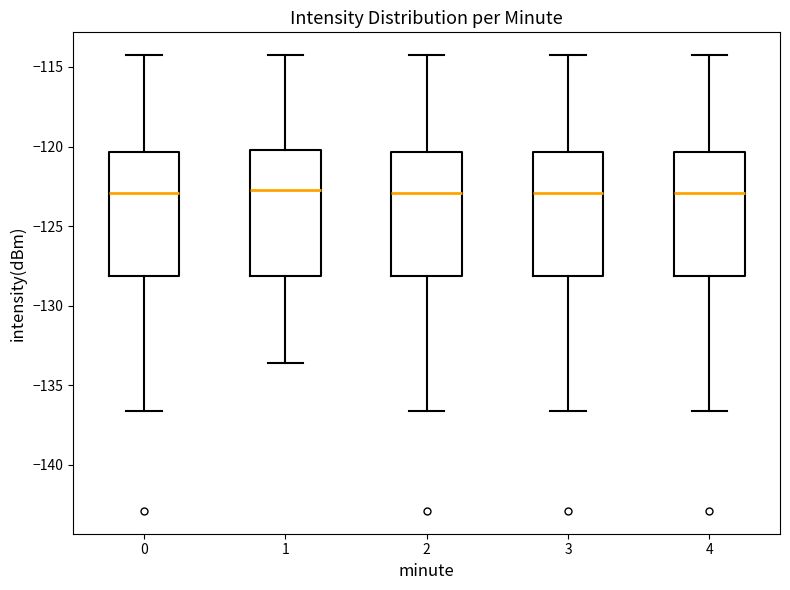

Reading left to right, read every box against the y-axis: the position of its median line, the range the box covers, and the ends of its whiskers. The values are not printed on the chart, so give them approximately, as read against the axis.

0: median -123.0, box -128.0 to -120.5, whiskers -136.5 to -114.5
1: median -122.5, box -128.0 to -120.0, whiskers -133.5 to -114.5
2: median -123.0, box -128.0 to -120.5, whiskers -136.5 to -114.5
3: median -123.0, box -128.0 to -120.5, whiskers -136.5 to -114.5
4: median -123.0, box -128.0 to -120.5, whiskers -136.5 to -114.5